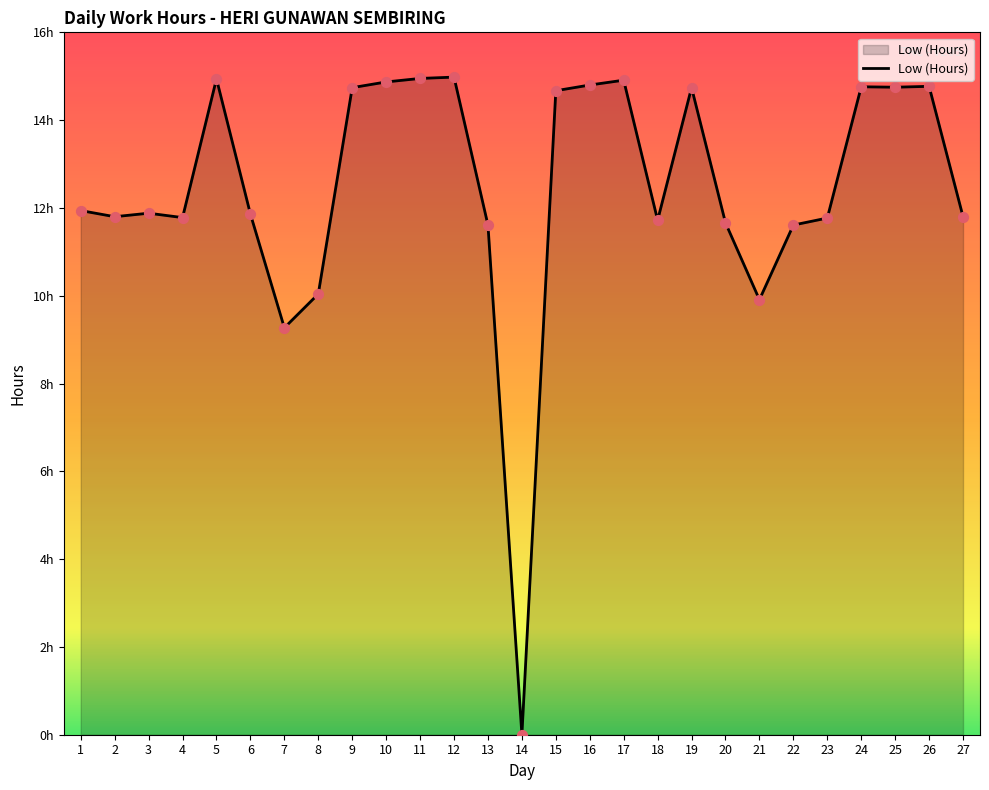

What is the ratio of the value at 27 to the value at 9?

0.8